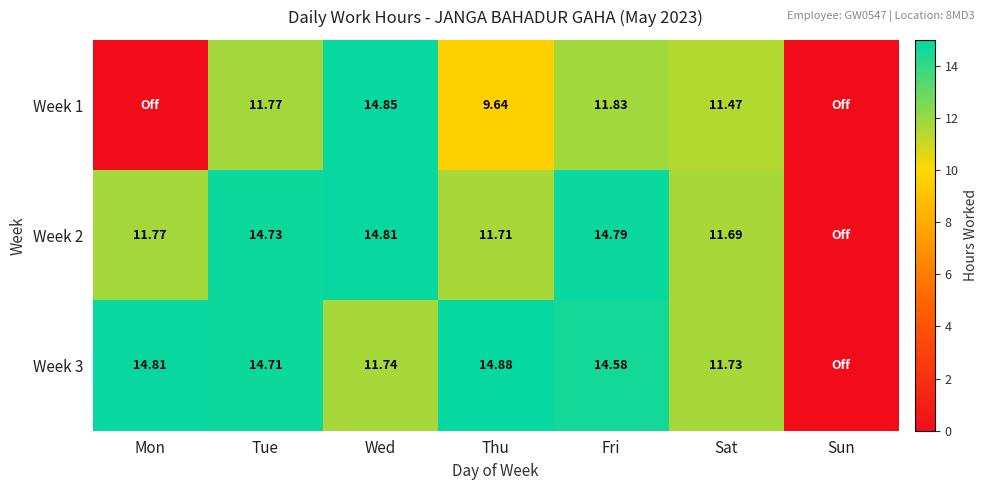

At Wed, list the series in order from largest to smallest.

Week 1, Week 2, Week 3